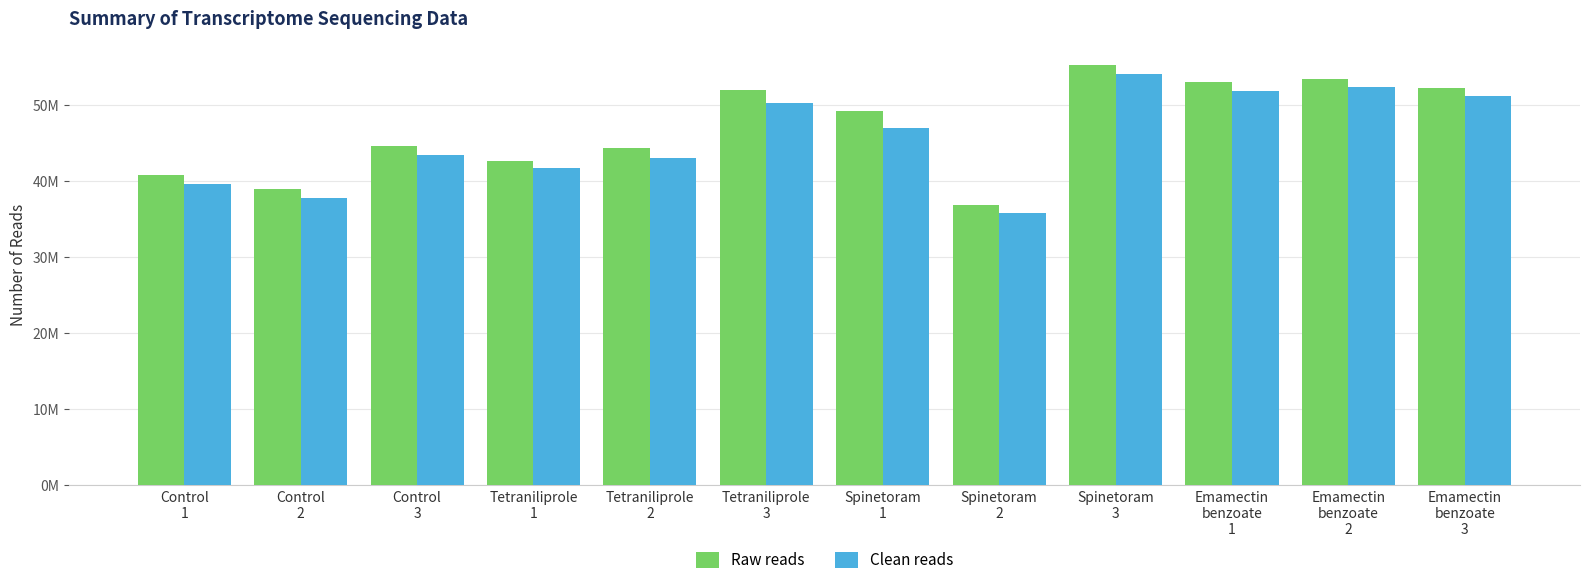

Rank the series by their maximum value, from highest to lowest.

Raw reads, Clean reads